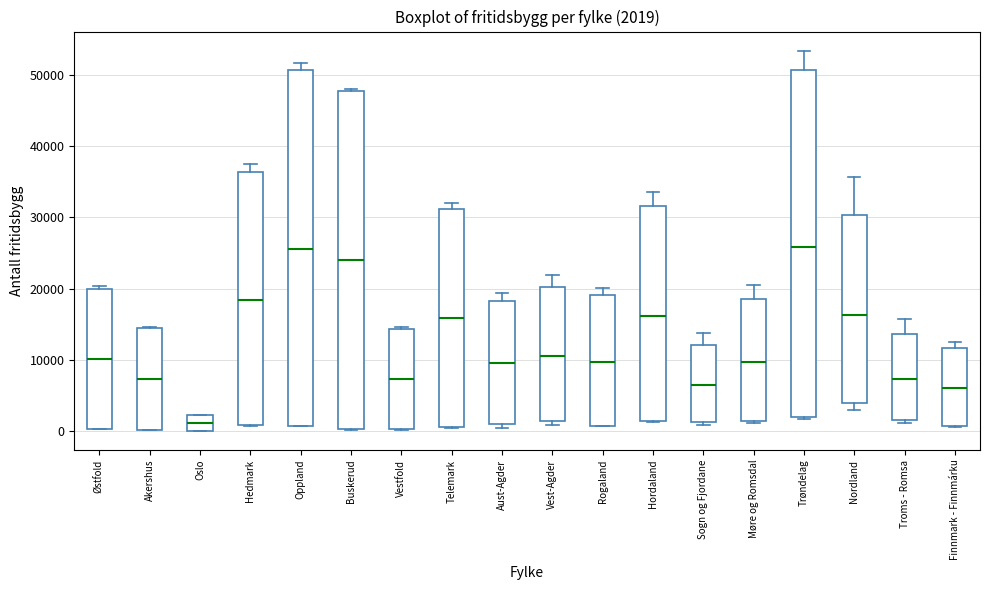

Which box's median line is the lowest?

Oslo